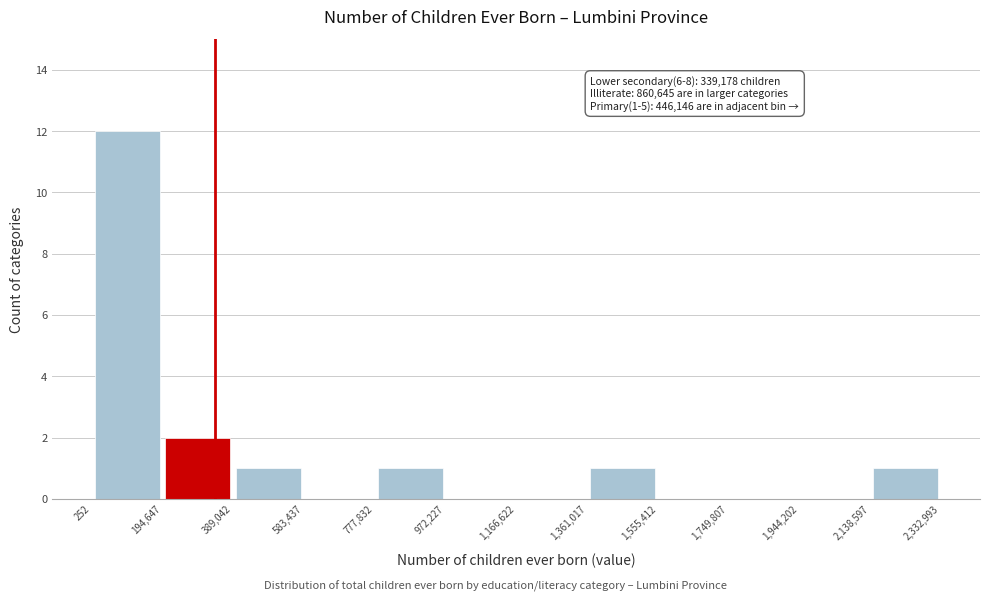

Over which range of the x-axis is the bar tallest?

252 to 194,647